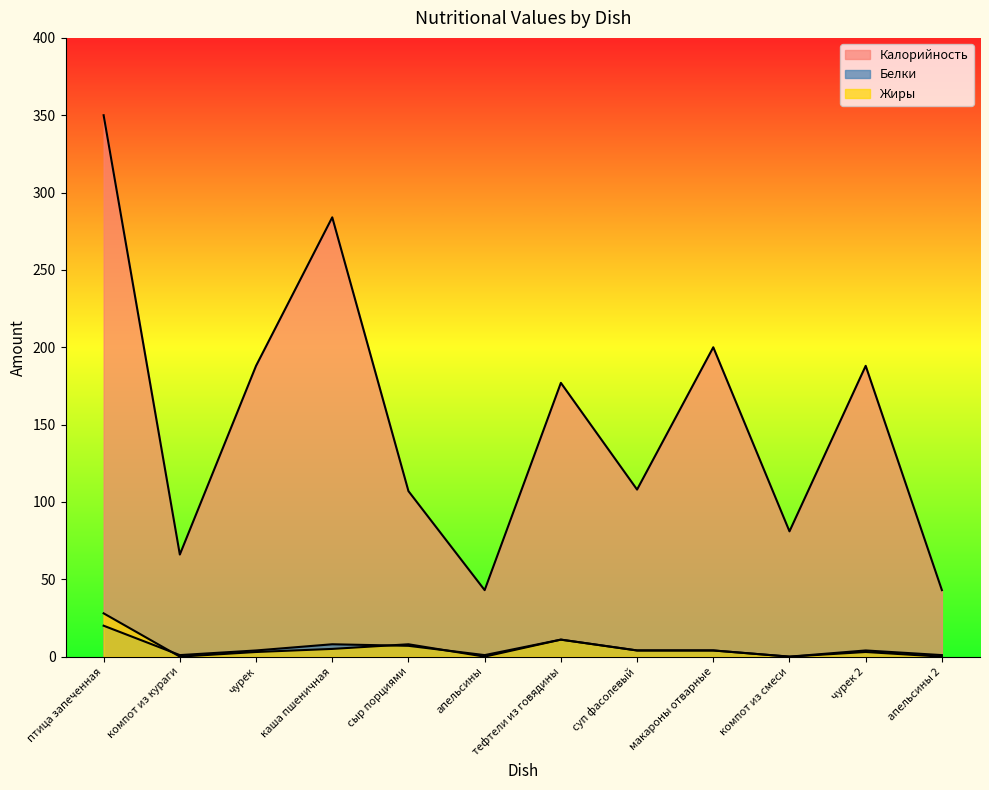

Which series has the largest total across all categories?

Калорийность